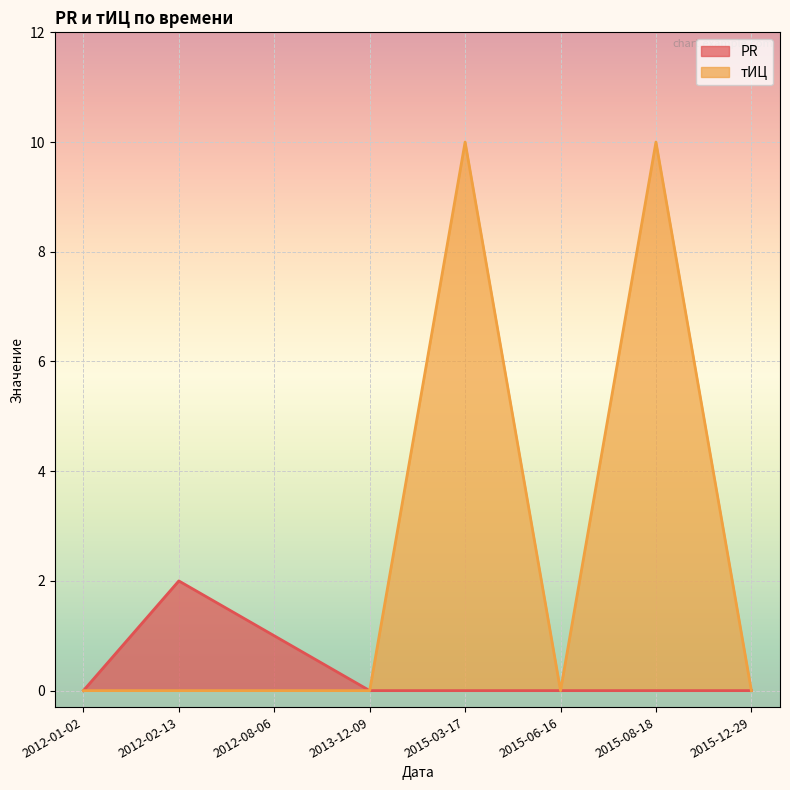

Which series has the largest total across all categories?

тИЦ